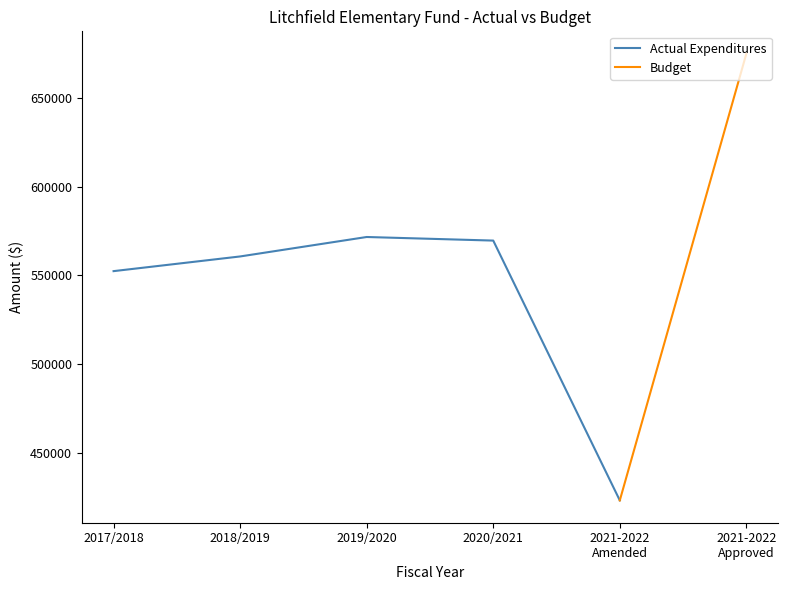

How many values in the Actual Budget series are below 569576?

3